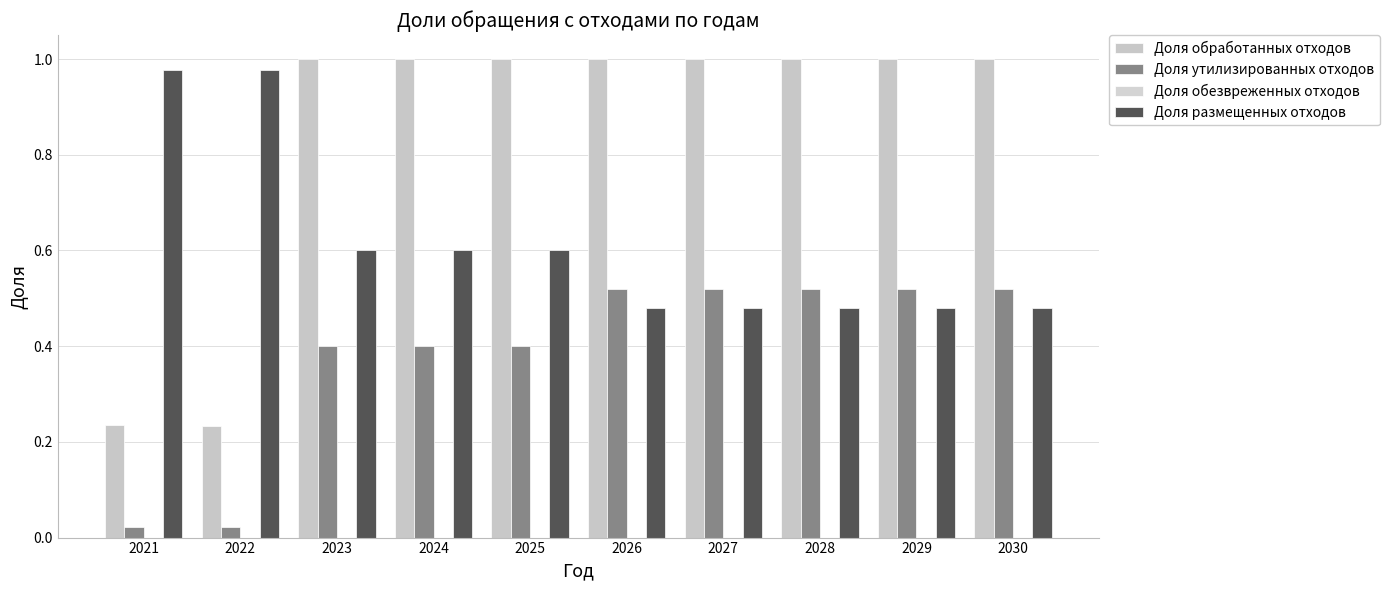

How many data points does each series have?

10